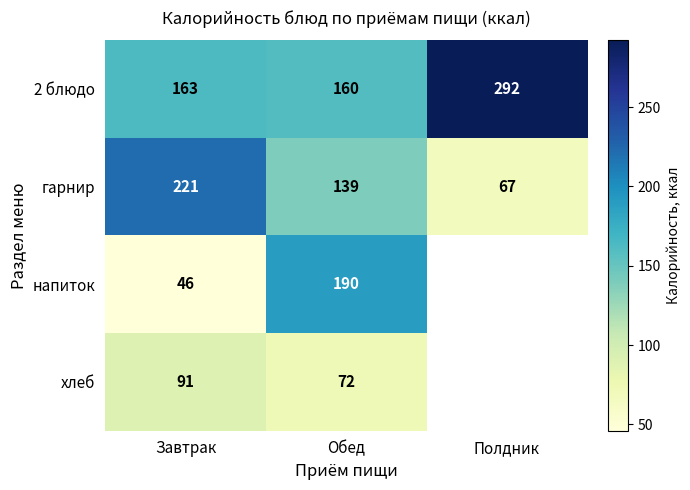

The напиток series shows 9 at Завтрак. True or false?

False